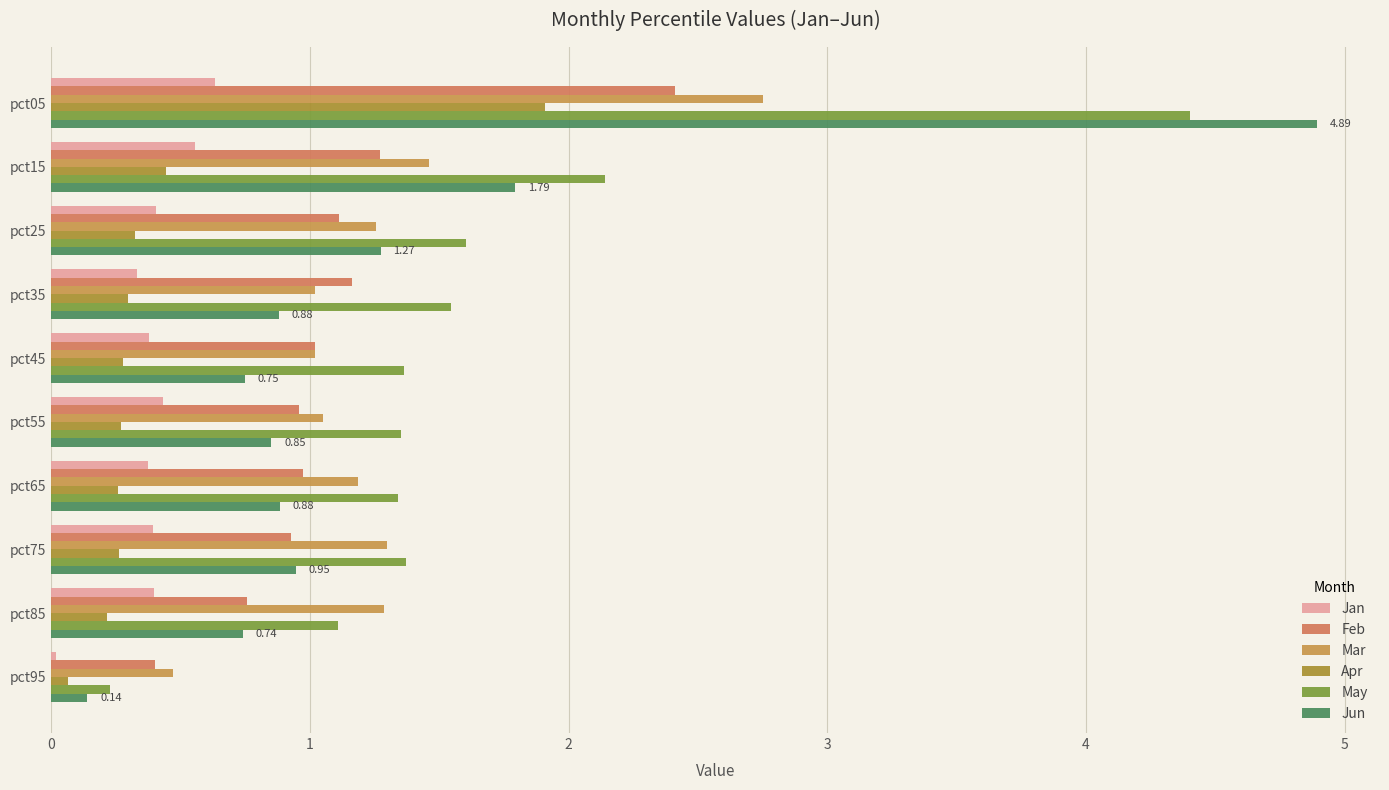

What is the value of the Mar bar at the 9th from the left?

1.3